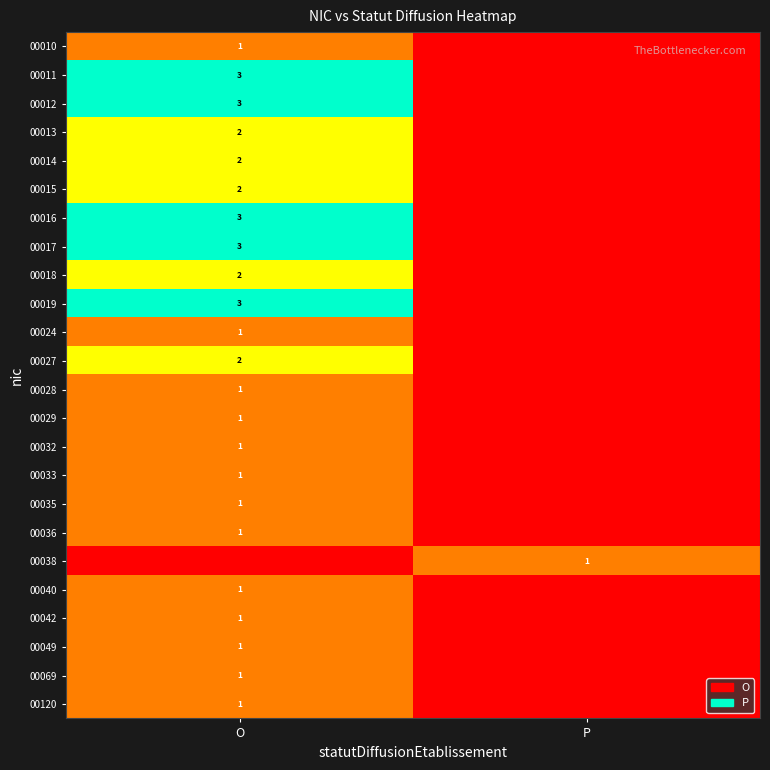

Which category has the lowest value across all series?

P